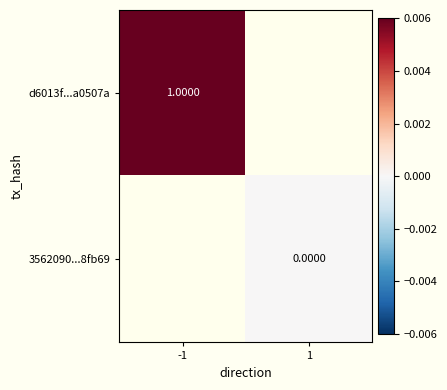

Is the value of 3562090...8fb69 at 1 greater than the value of d6013f...a0507a at -1?

No